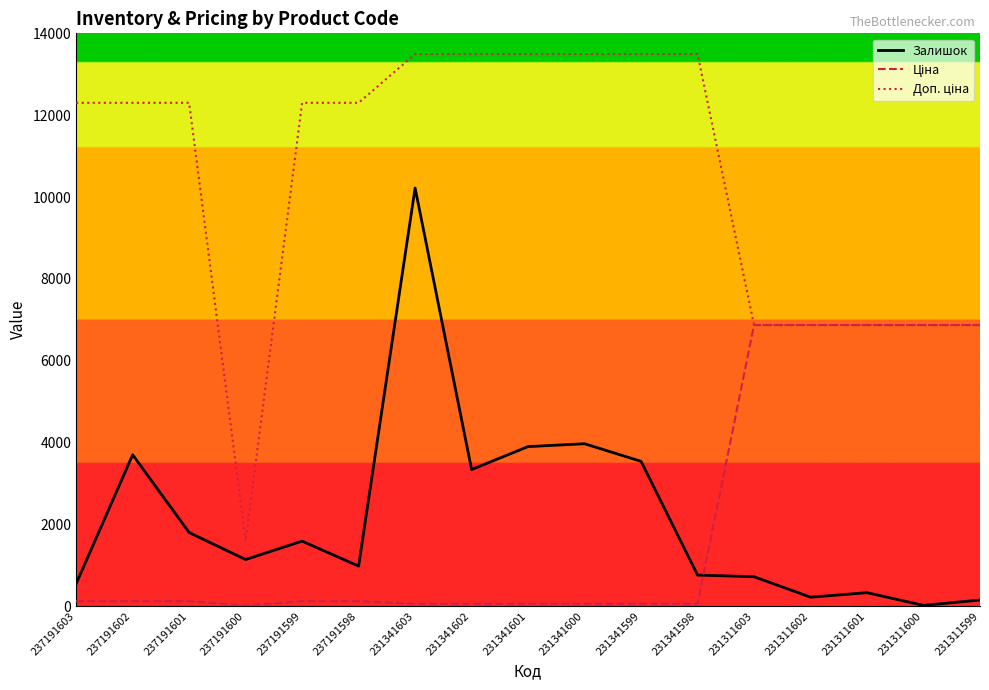

Which series changed the most between 231341603 and 231311603?

Залишок